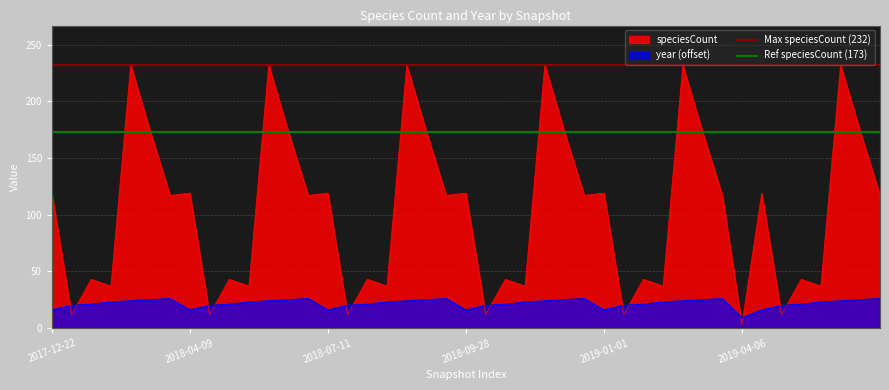

Is it true that speciesCount equals 189 at 2018-04-09?

False